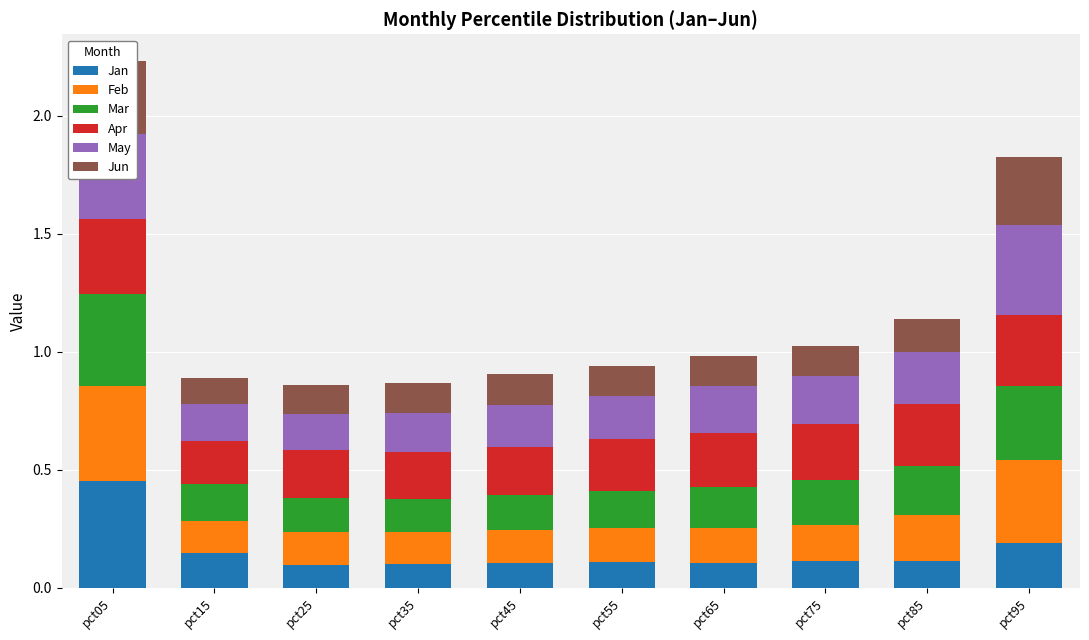

At pct15, list the series in order from largest to smallest.

Apr, Mar, May, Jan, Feb, Jun